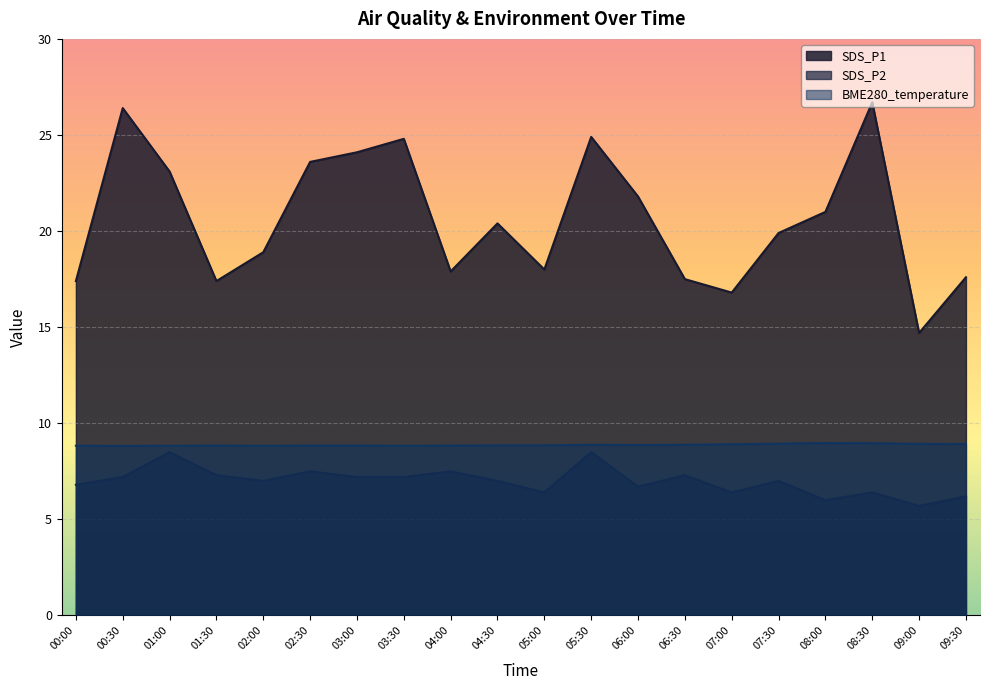

True or false: SDS_P1 and BME280_temperature intersect in this chart.

False